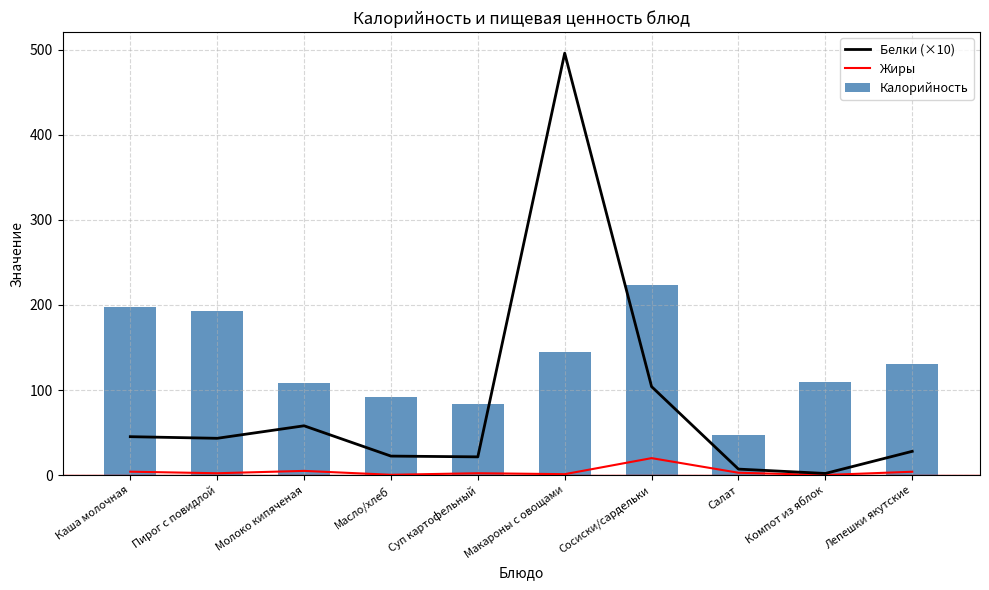

At which label is Жиры closest to 10?

Молоко кипяченая